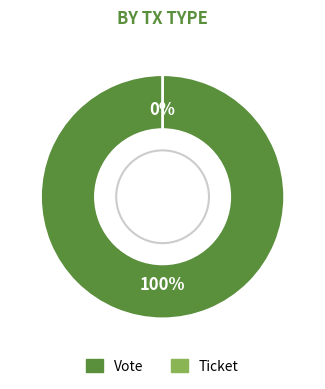

The Ticket slice represents 0% of the pie. True or false?

True